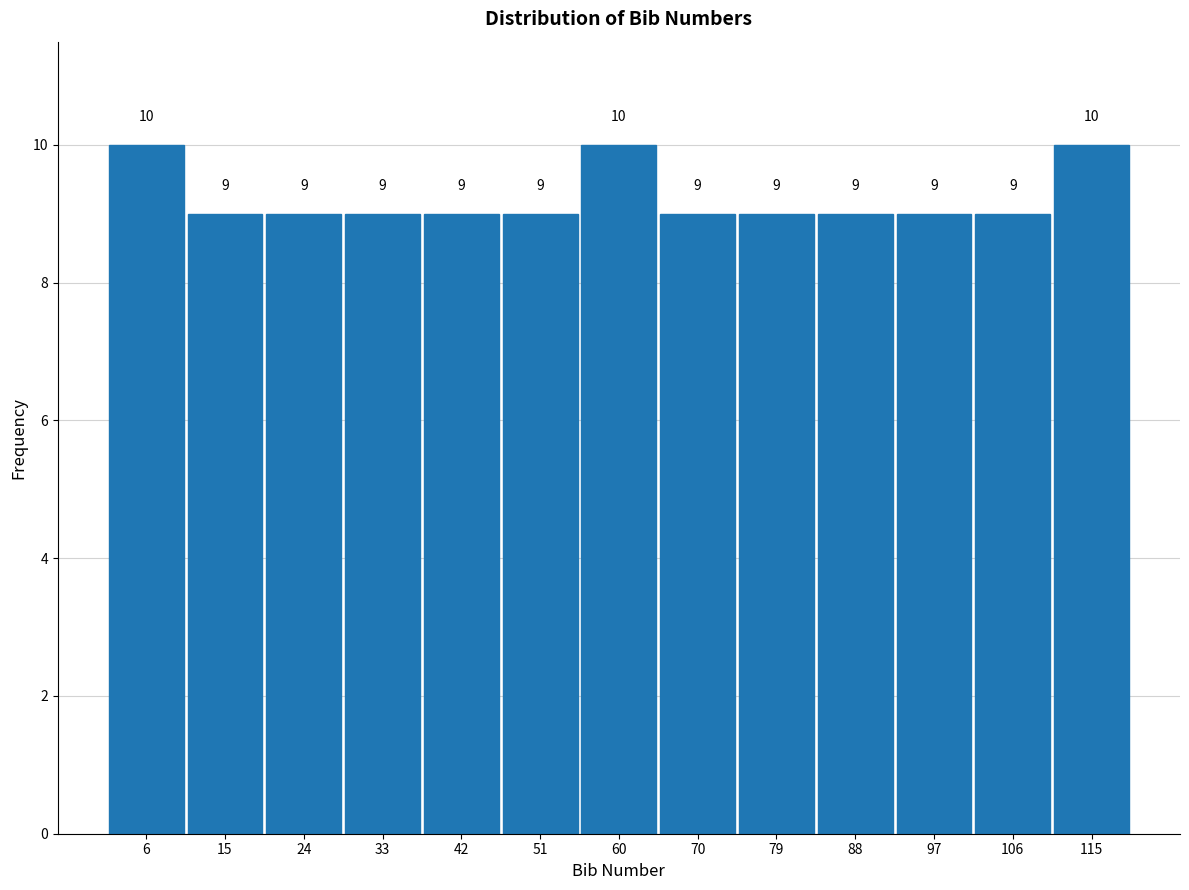

How tall is the bar that spans 10 to 19 on the x-axis? The bar edges are not printed on the chart, so give them approximately, as read against the axis.

9